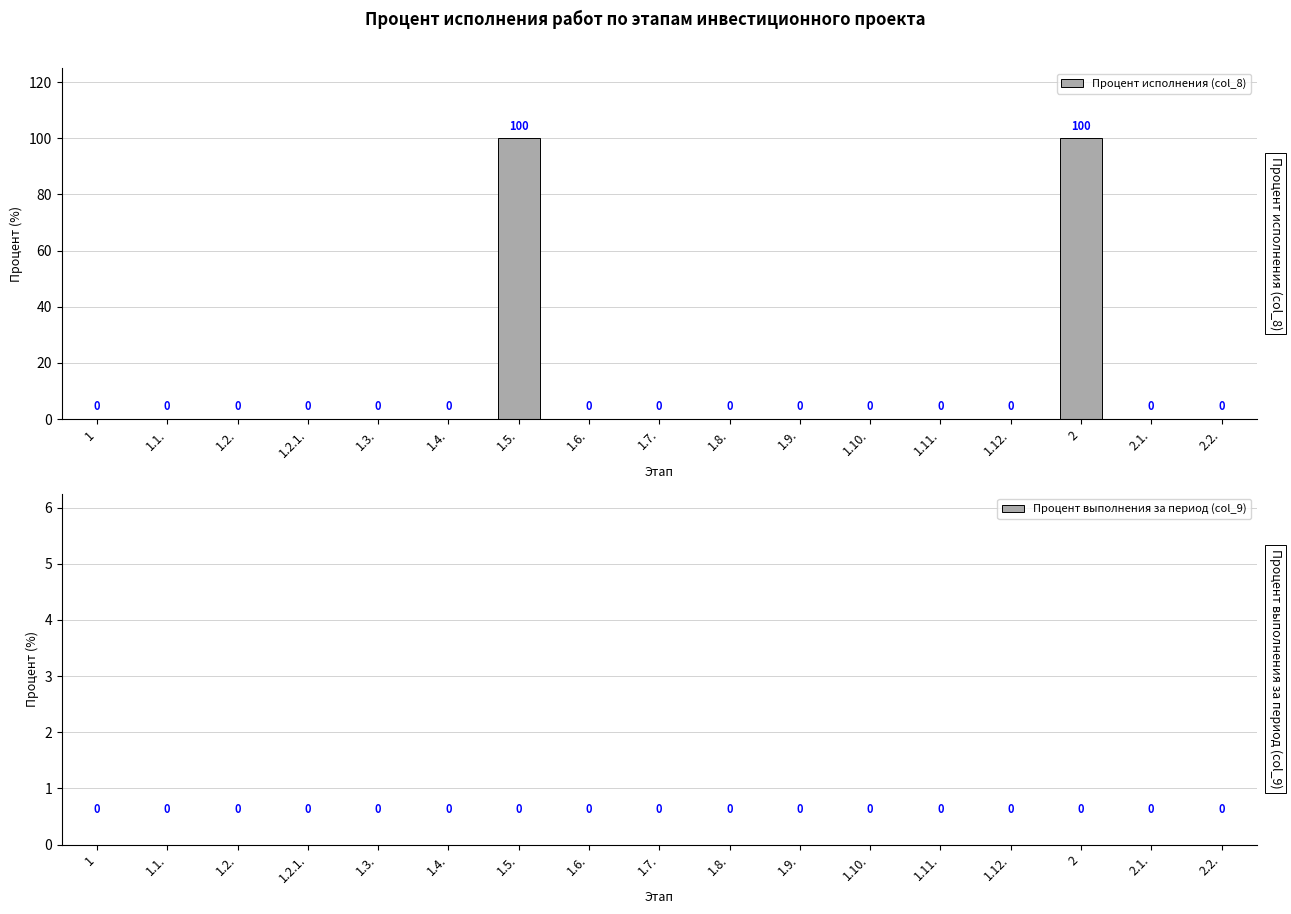

What is the maximum value shown in the chart?

100